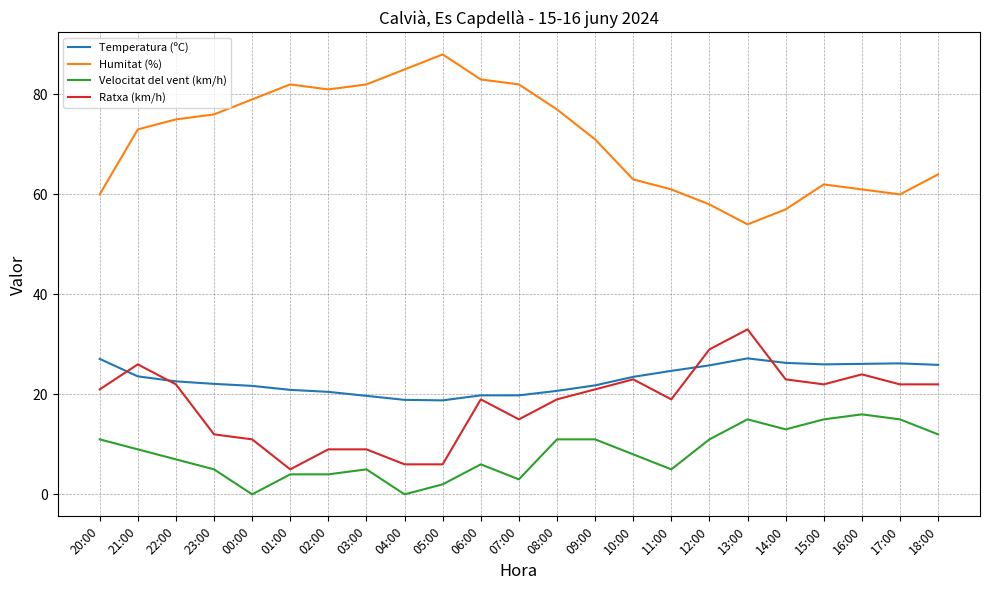

Is the value of Humitat (%) at 10:00 greater than the value of Velocitat del vent (km/h) at 18:00?

Yes